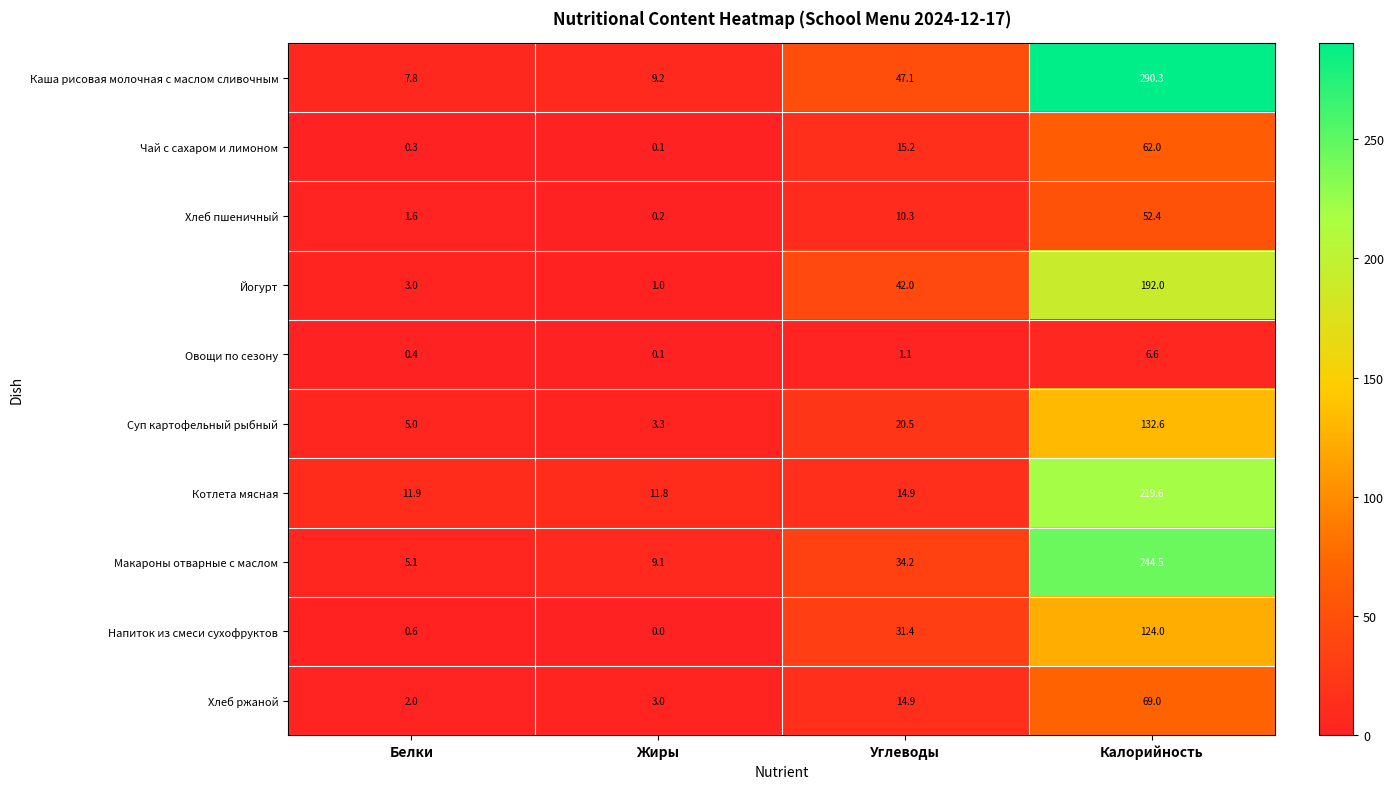

At how many categories does at least one series exceed 69?

1